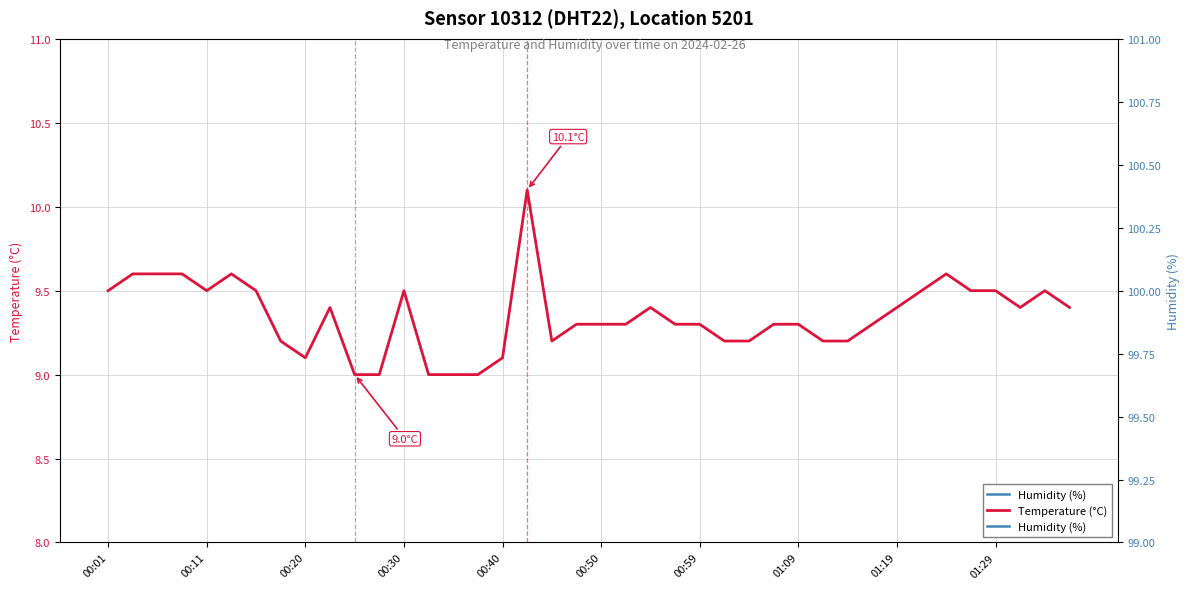

True or false: Temperature (°C) has a value of 9.4 at 39.

True